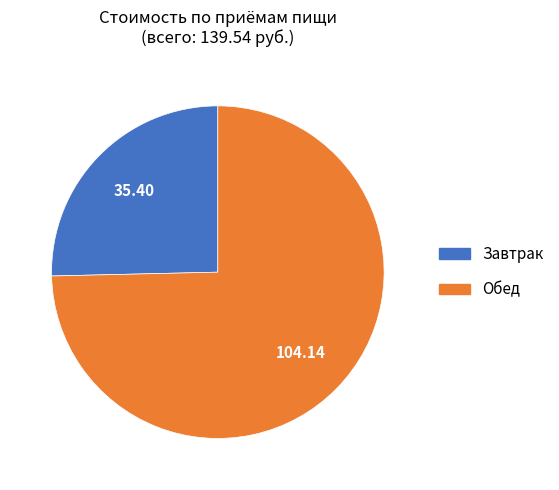

What is the smallest slice in the pie chart?

Завтрак